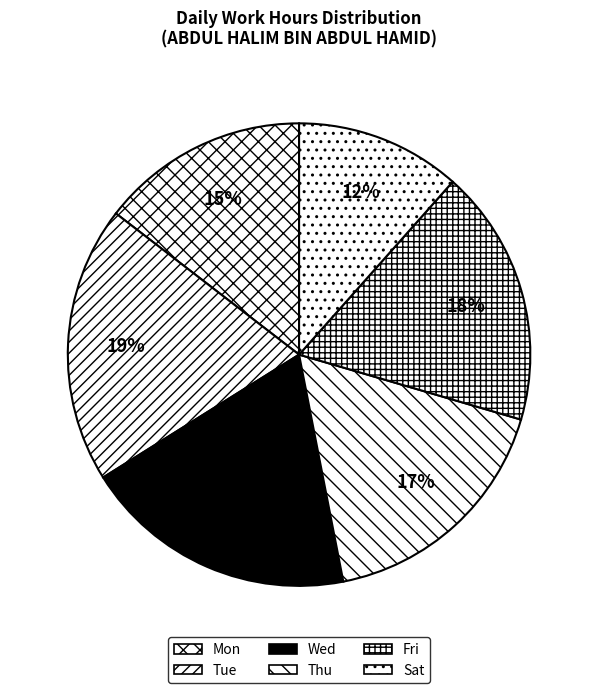

Is the sum of Tue and Sat greater than half?

No